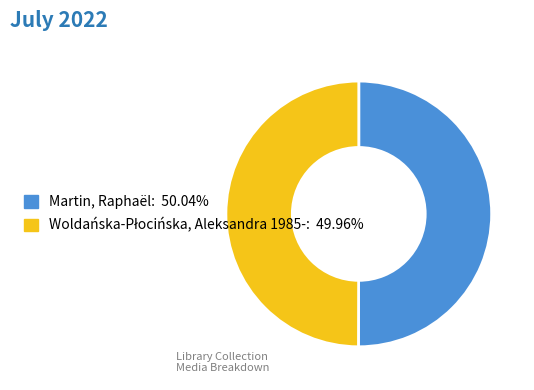

How many segments does this pie chart have?

2